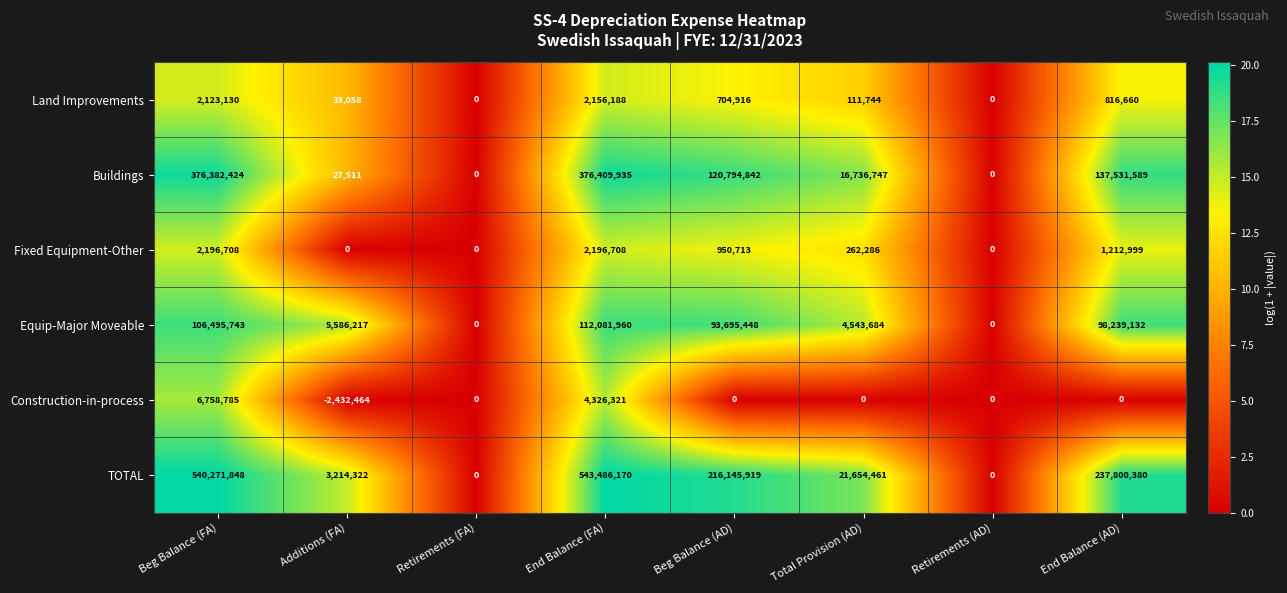

At which category is the sum across all series the highest?

End Balance (FA)